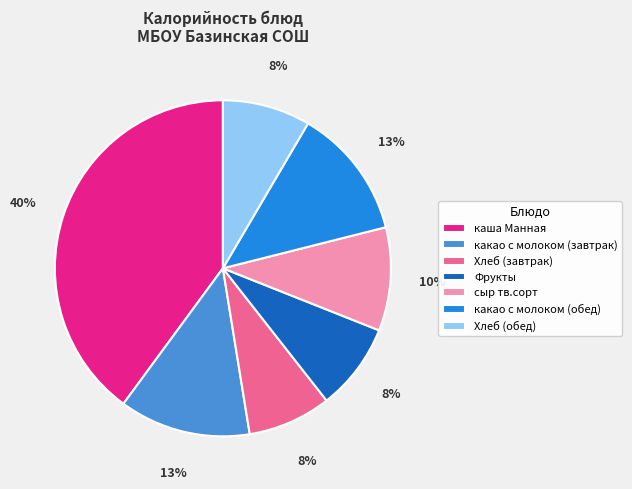

Is the sum of какао с молоком (обед) and какао с молоком (завтрак) greater than half?

No